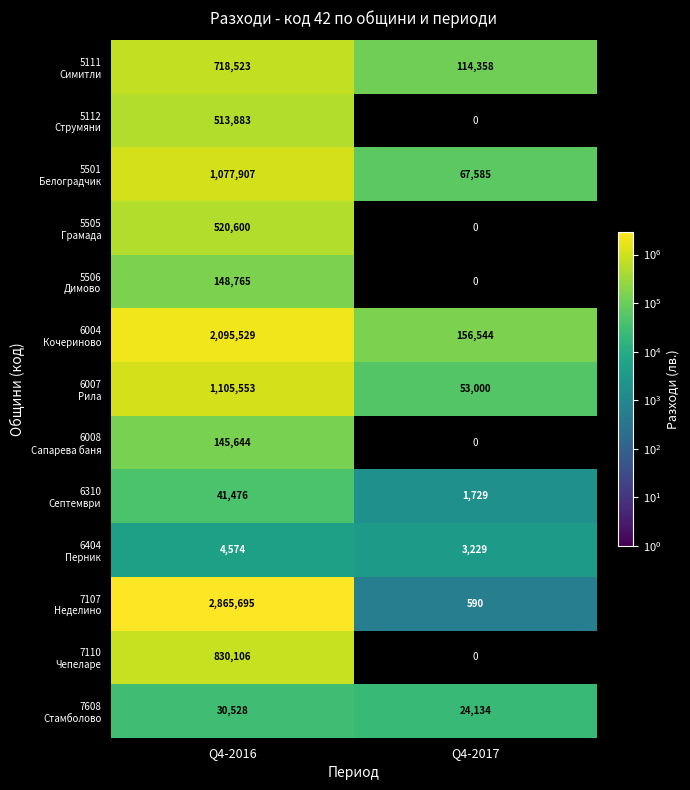

The 6008 Сапарева баня series shows 145644.0 at Q4-2016. True or false?

True